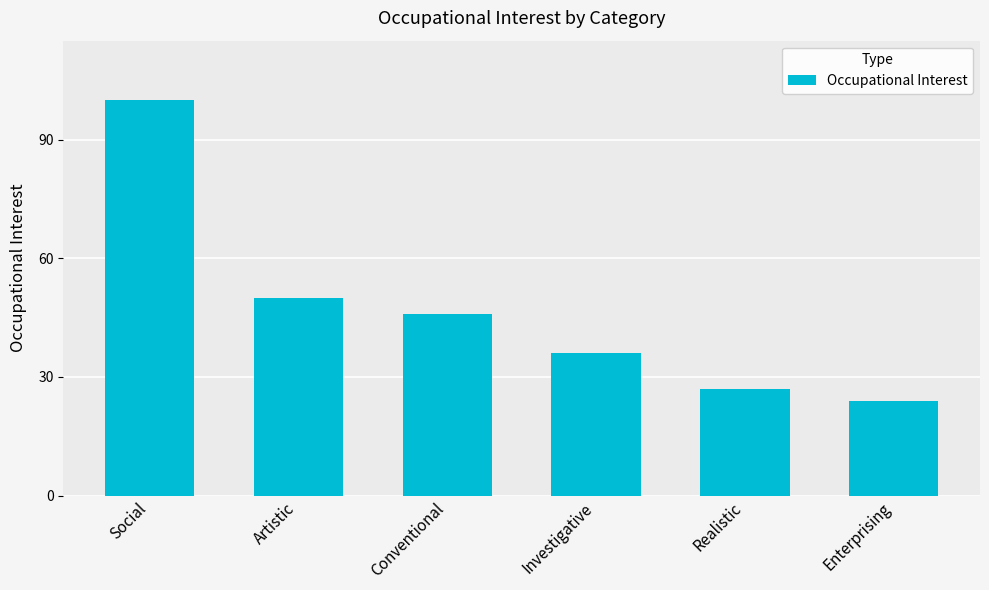

The value at Investigative is 36. True or false?

True